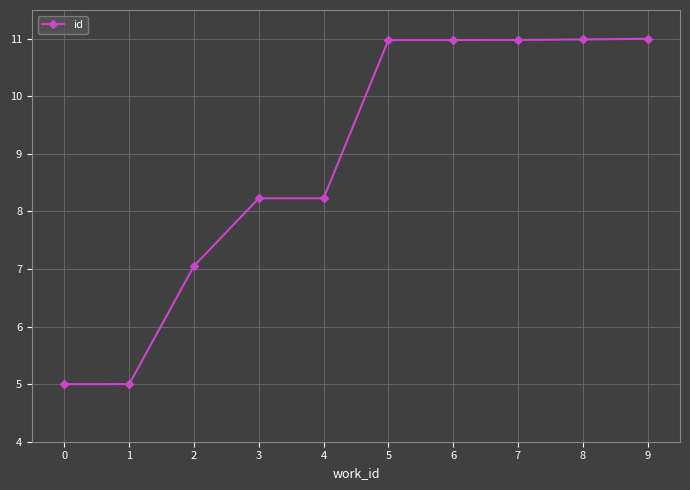

What is the sum of all values?

88.4